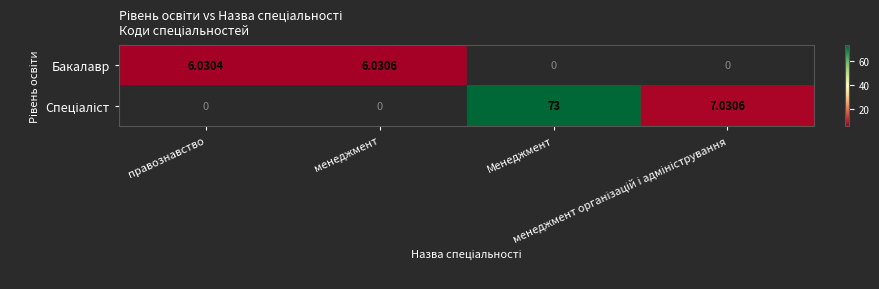

The Спеціаліст series shows 7.0 at менеджмент організацій і адміністрування. True or false?

True